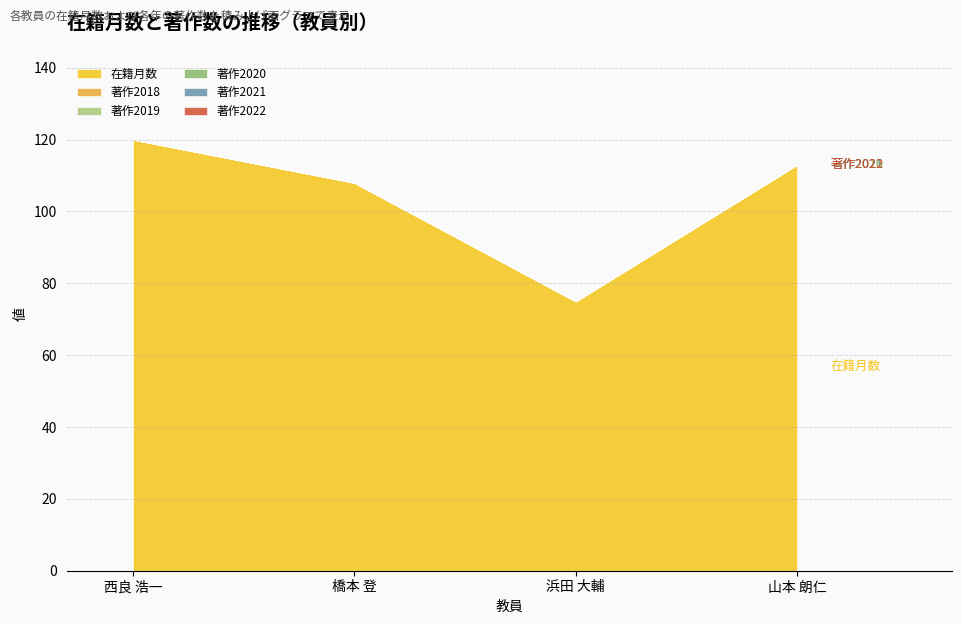

Which series has the largest total across all categories?

在籍月数